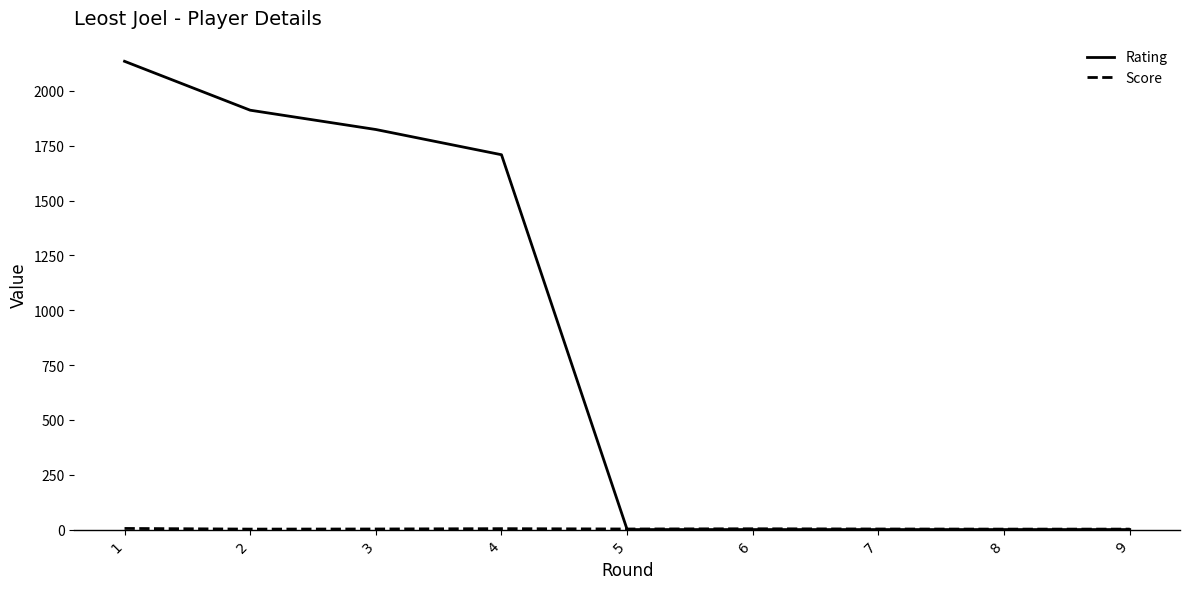

What is the maximum value for Rating?

2135.0